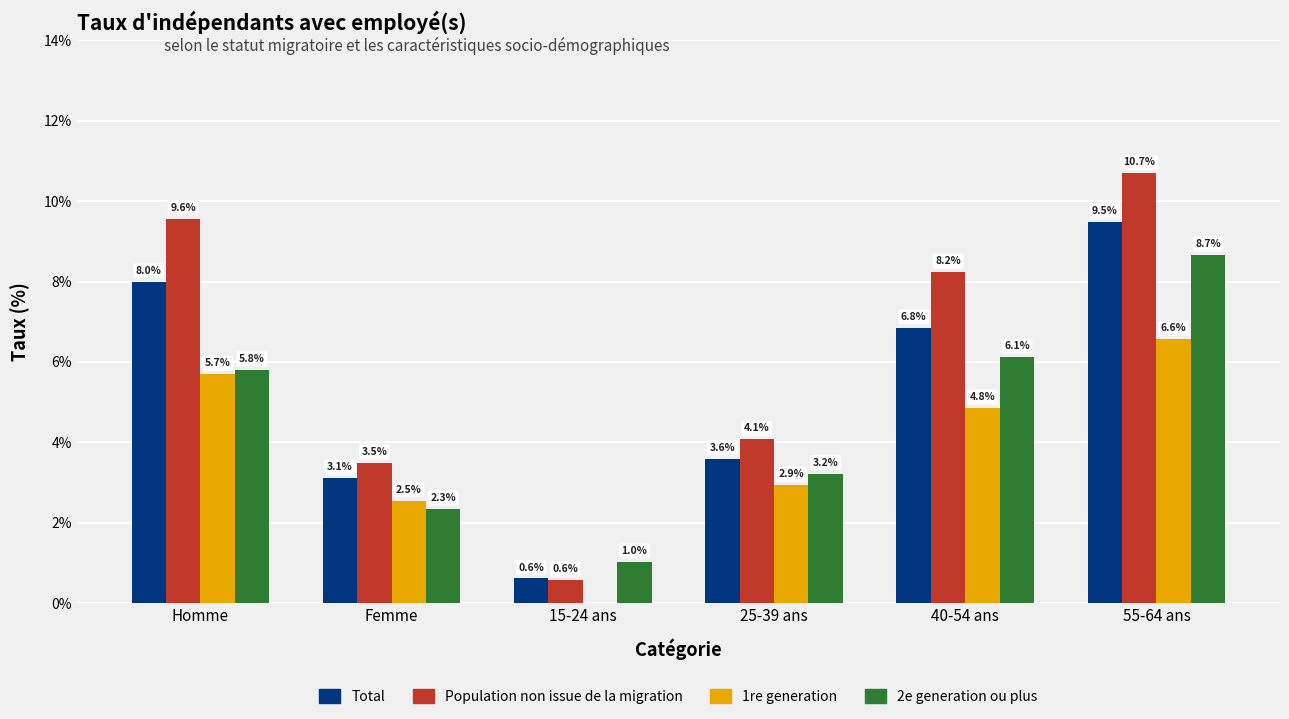

Which label corresponds to the largest value in the chart?

55-64 ans